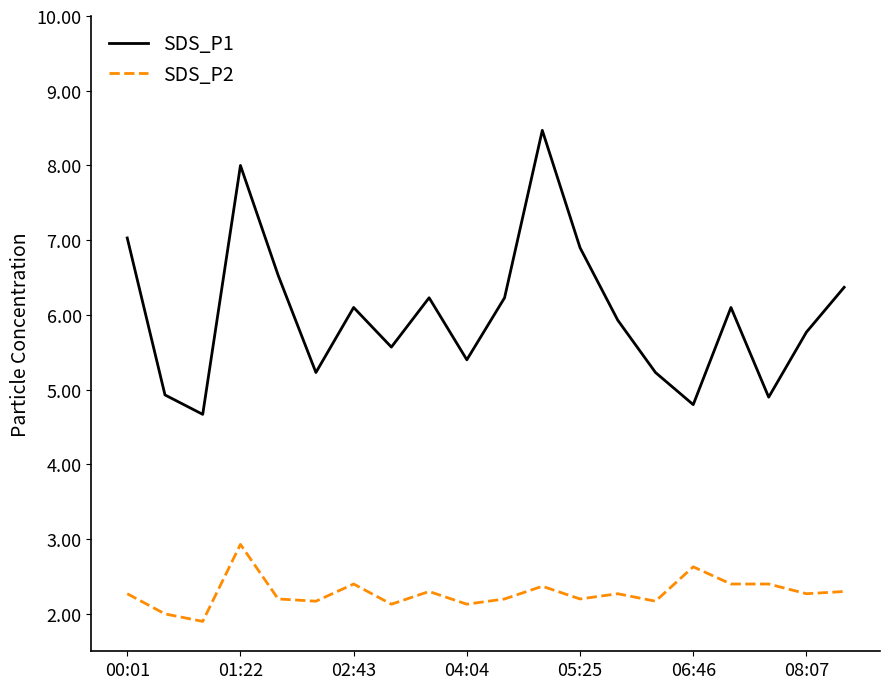

What is the minimum value for SDS_P2?

1.9